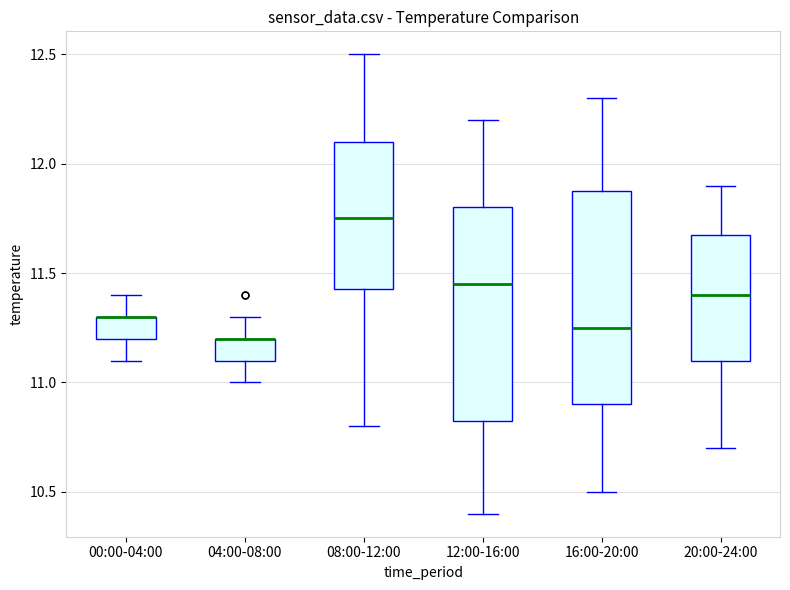

Reading left to right, read every box against the y-axis: the position of its median line, the range the box covers, and the ends of its whiskers. The values are not printed on the chart, so give them approximately, as read against the axis.

00:00-04:00: median 11.30 (drawn on the box's upper edge), box 11.20 to 11.30, whiskers 11.10 to 11.40
04:00-08:00: median 11.20 (drawn on the box's upper edge), box 11.10 to 11.20, whiskers 11.00 to 11.30
08:00-12:00: median 11.75, box 11.45 to 12.10, whiskers 10.80 to 12.50
12:00-16:00: median 11.45, box 10.85 to 11.80, whiskers 10.40 to 12.20
16:00-20:00: median 11.25, box 10.90 to 11.90, whiskers 10.50 to 12.30
20:00-24:00: median 11.40, box 11.10 to 11.70, whiskers 10.70 to 11.90